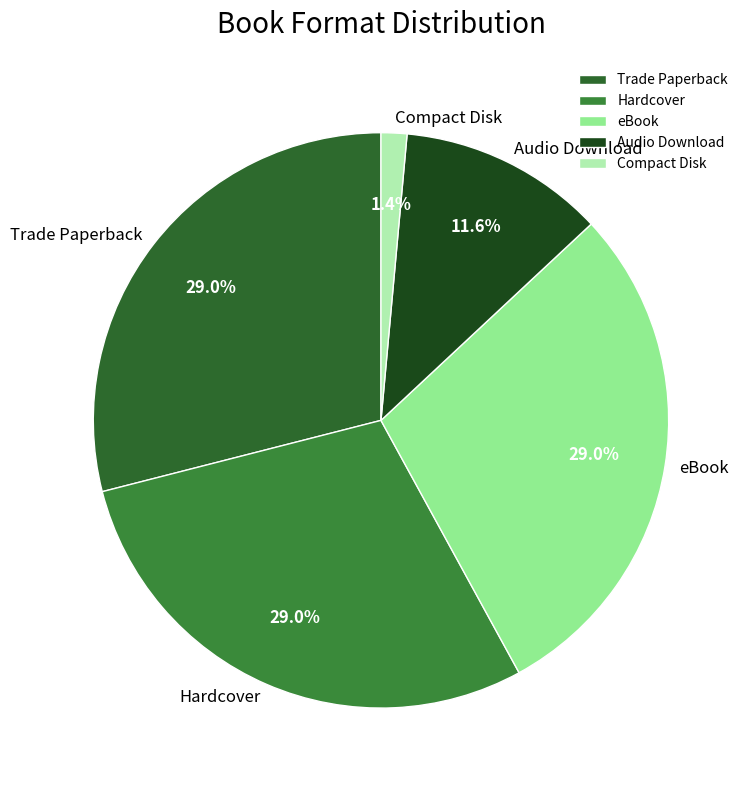

Which category has the smallest portion of the pie?

Compact Disk